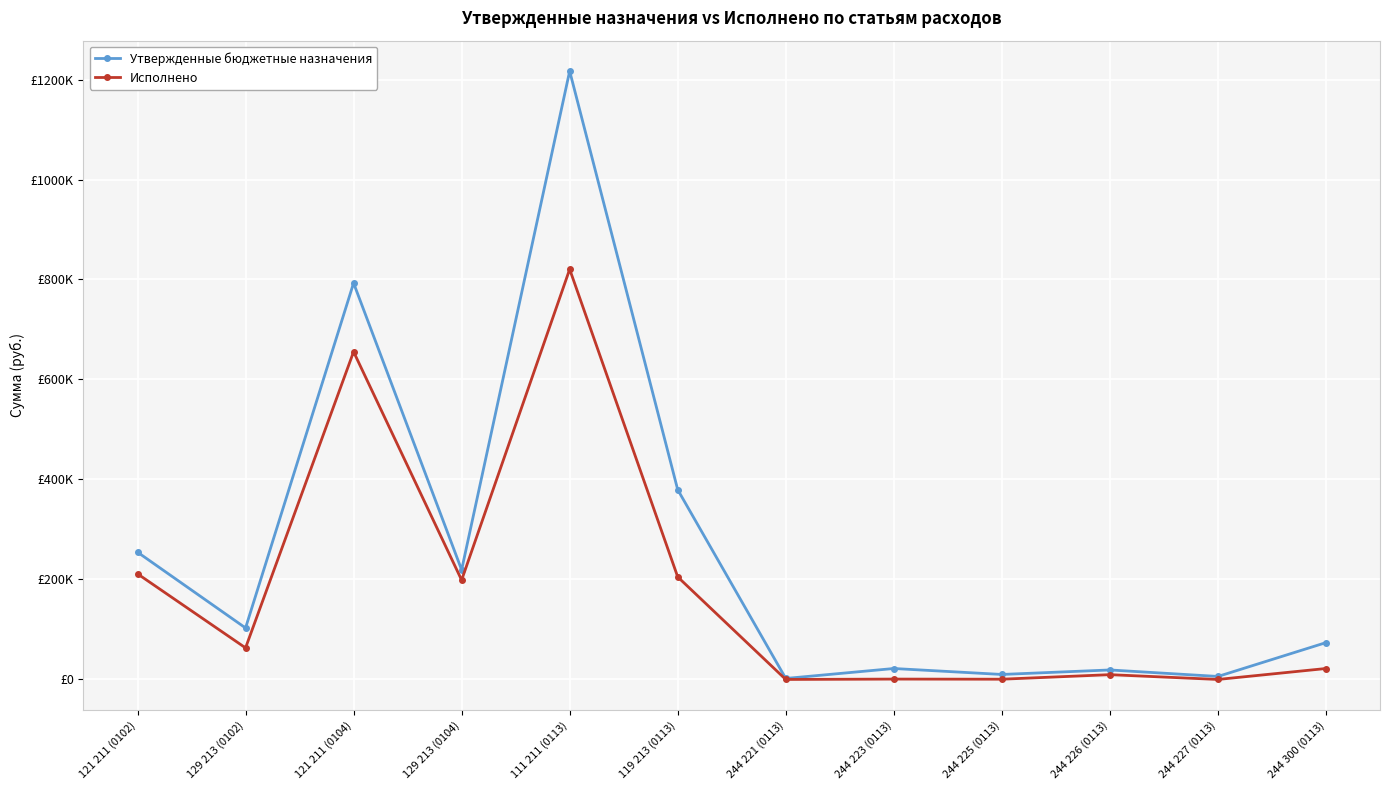

What value does the Утвержденные бюджетные назначения series have at 244 221 (0113)?

2000.0